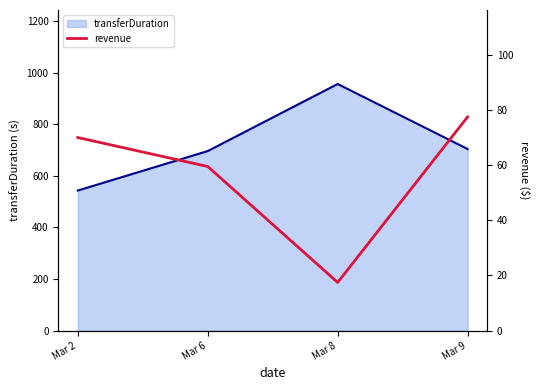

True or false: transferDuration line and revenue cross at least once.

False